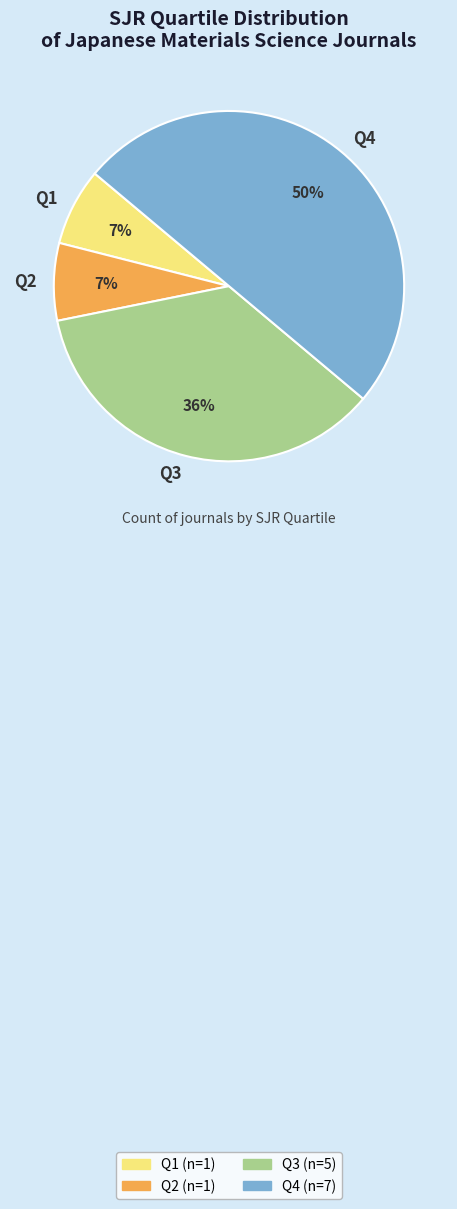

To the nearest percent, what is the average slice percentage?

25%